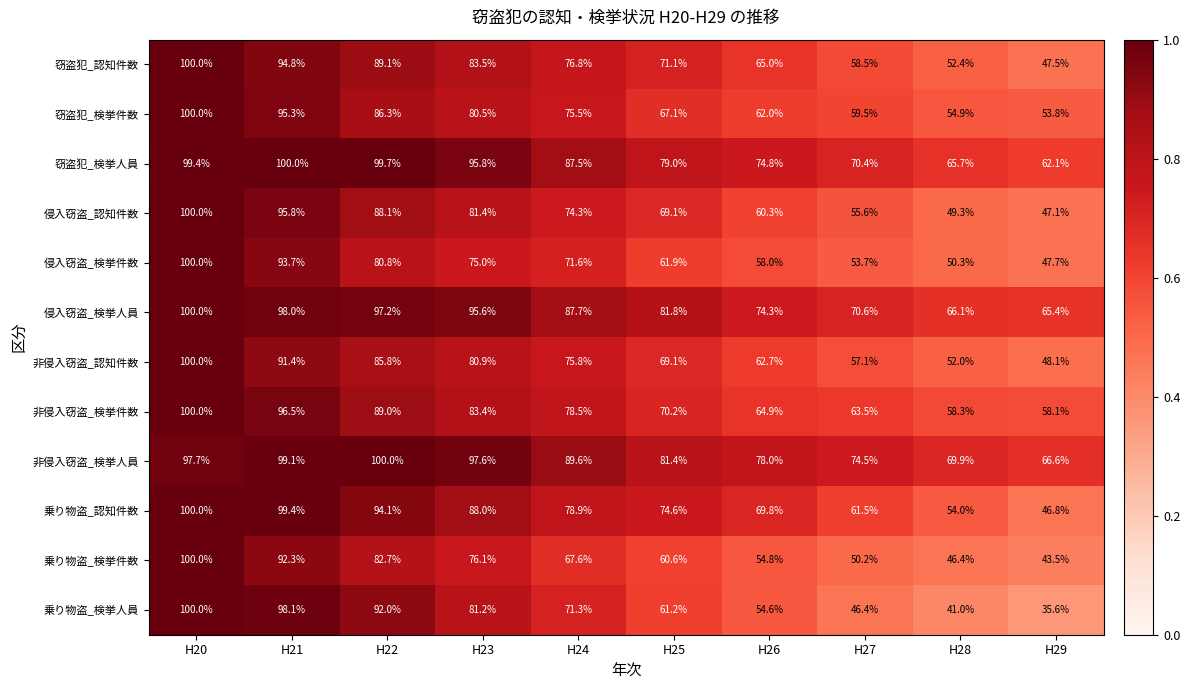

The 非侵入窃盗_認知件数 series shows 80.9 at H23. True or false?

True